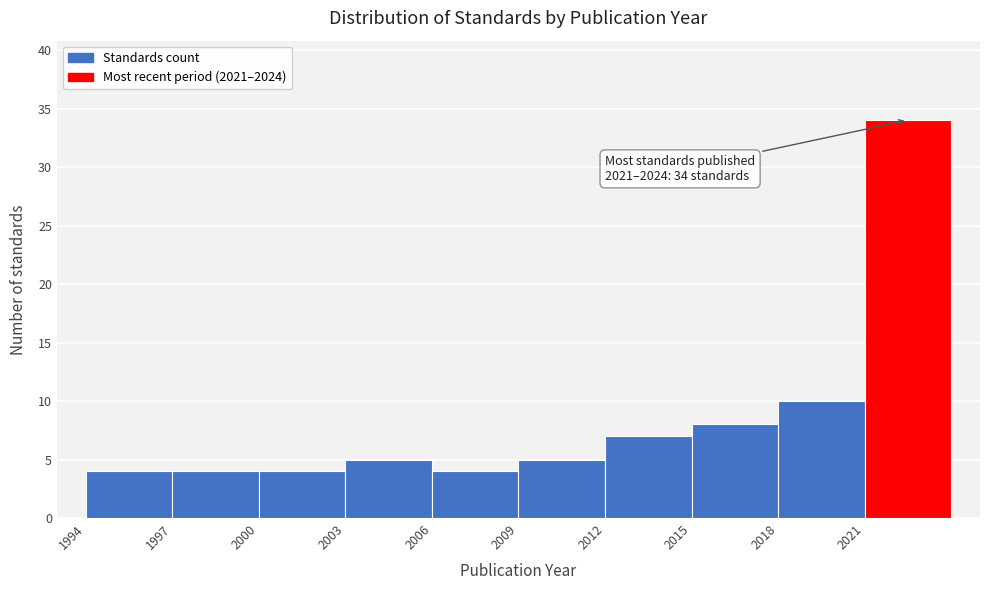

Which range on the x-axis has the tallest bar?

2021 to 2024